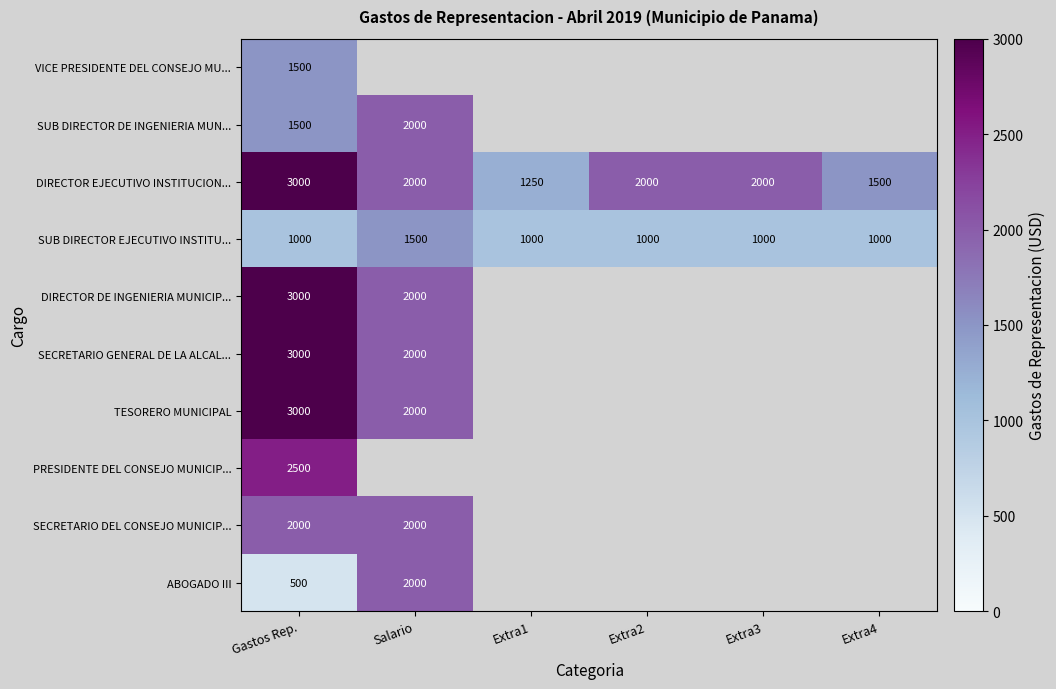

Read the SUB DIRECTOR EJECUTIVO INSTITU... value at Extra4.

1000